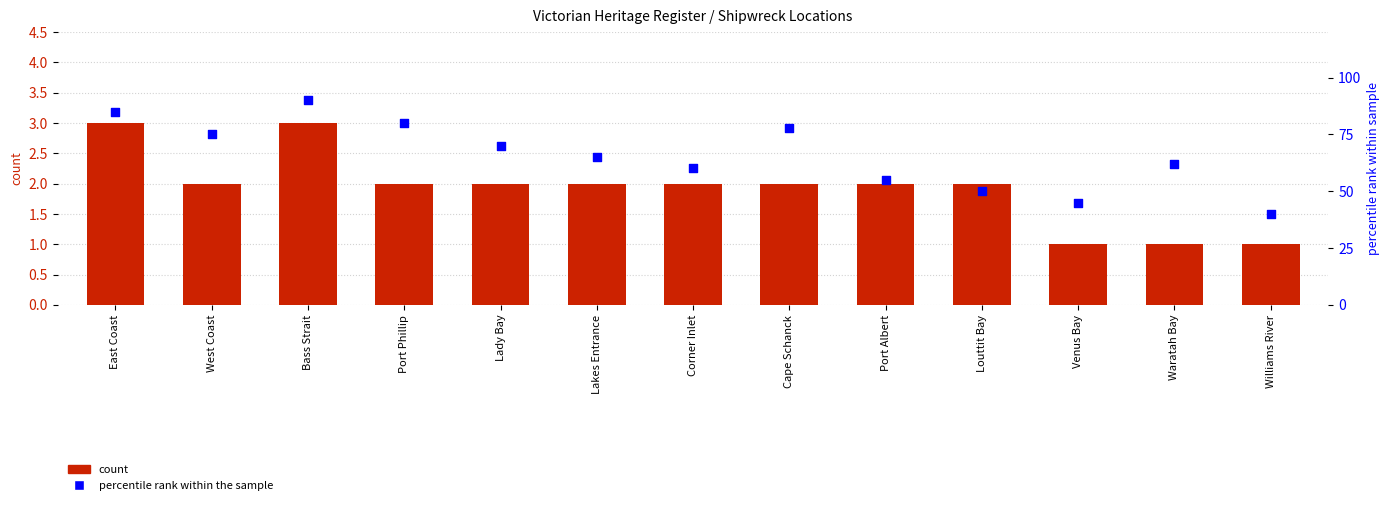

Is the value of percentile rank within the sample at Lakes Entrance greater than the value of count at Port Phillip?

Yes